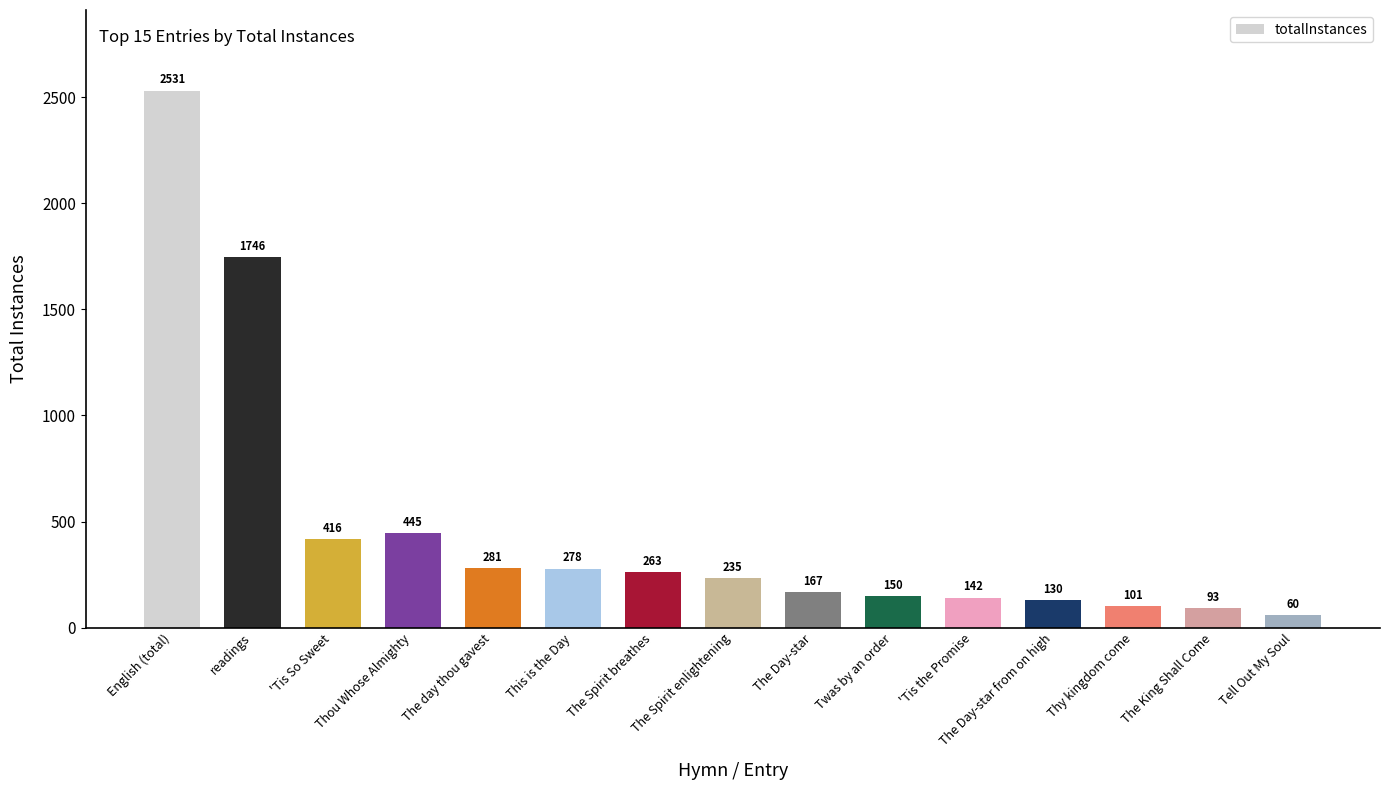

True or false: the data shows 416 at 'Tis So Sweet.

True